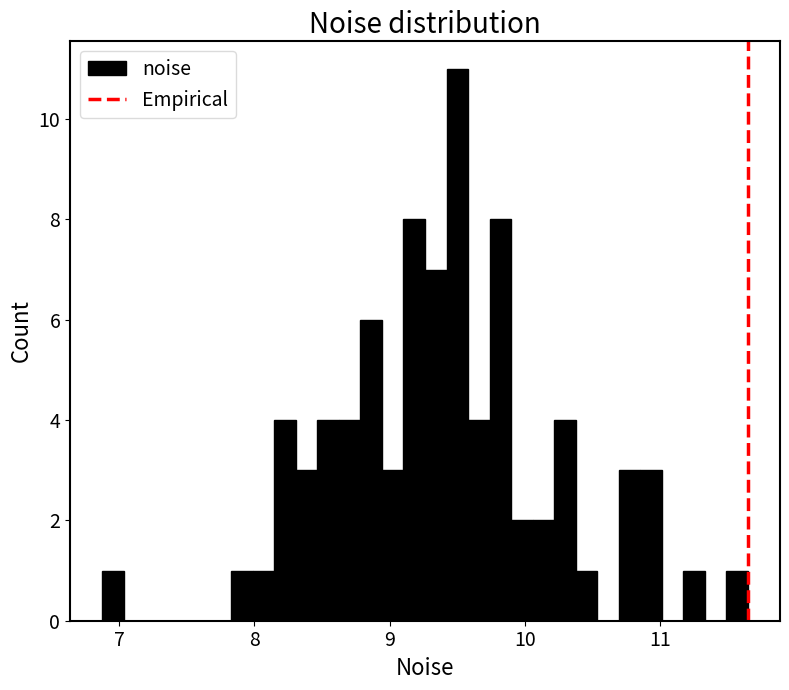

Around what value on the x-axis is the tallest bar? Give the approximate position of its centre, as read against the axis.

9.5